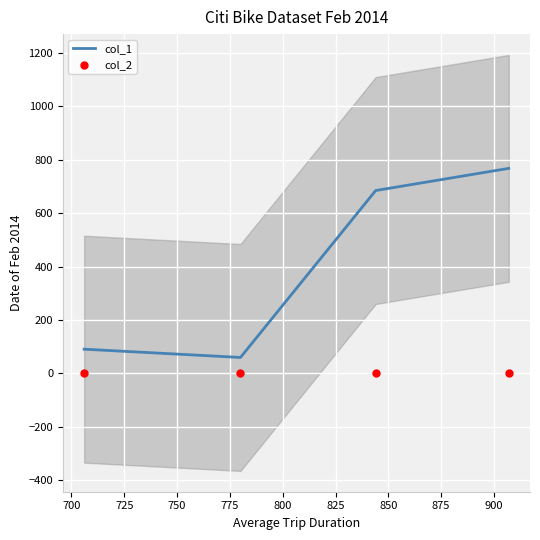

Which series contains the highest Y value?

col_1